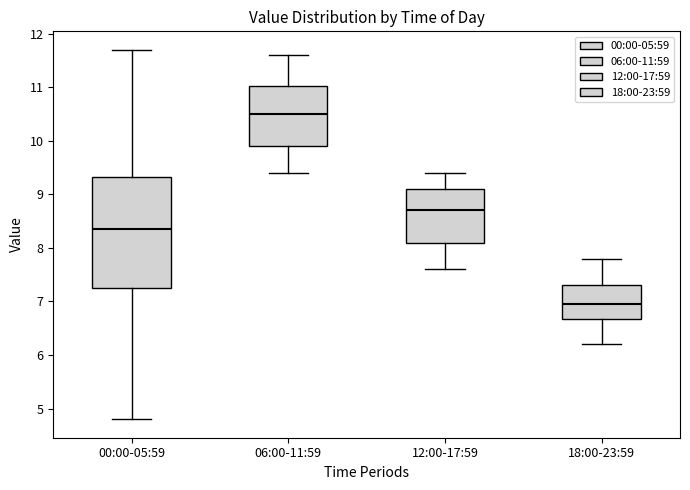

Where does the median line of the box for 06:00-11:59 sit on the y-axis? The values are not printed on the chart, so give them approximately, as read against the axis.

10.5